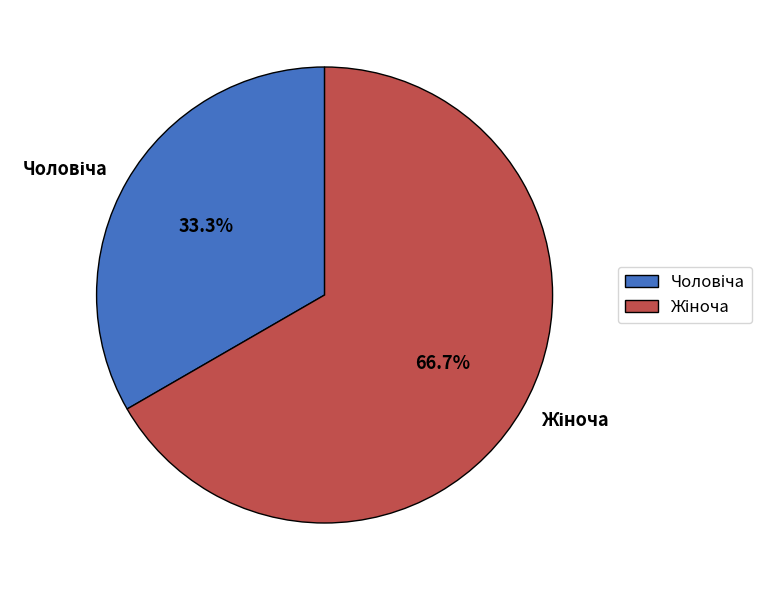

Is there a majority slice in this chart?

Yes